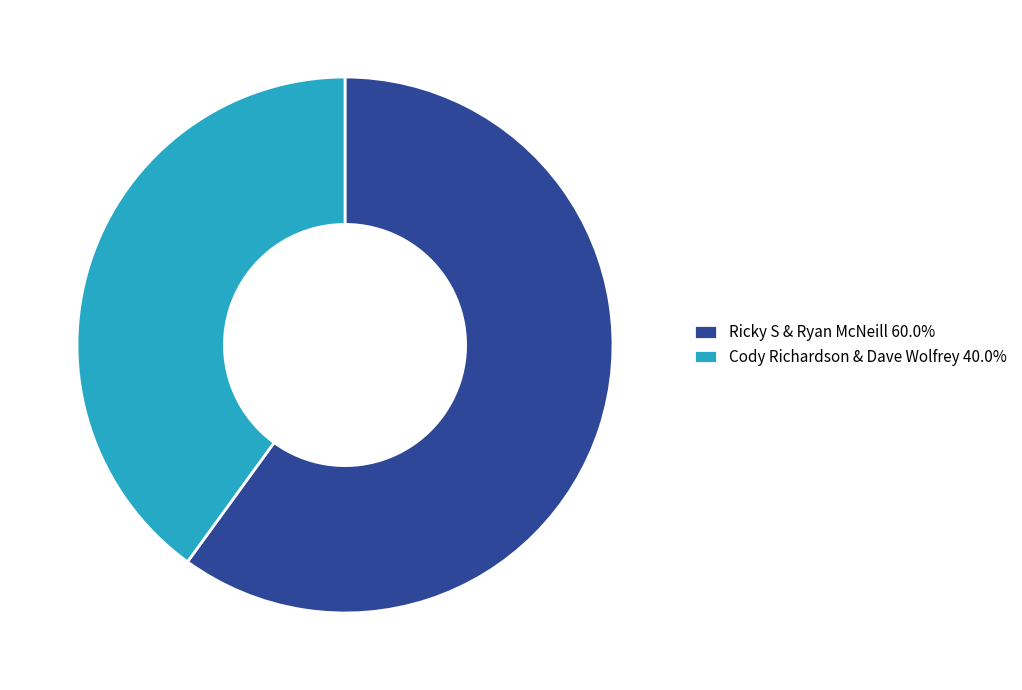

How many segments does this pie chart have?

2